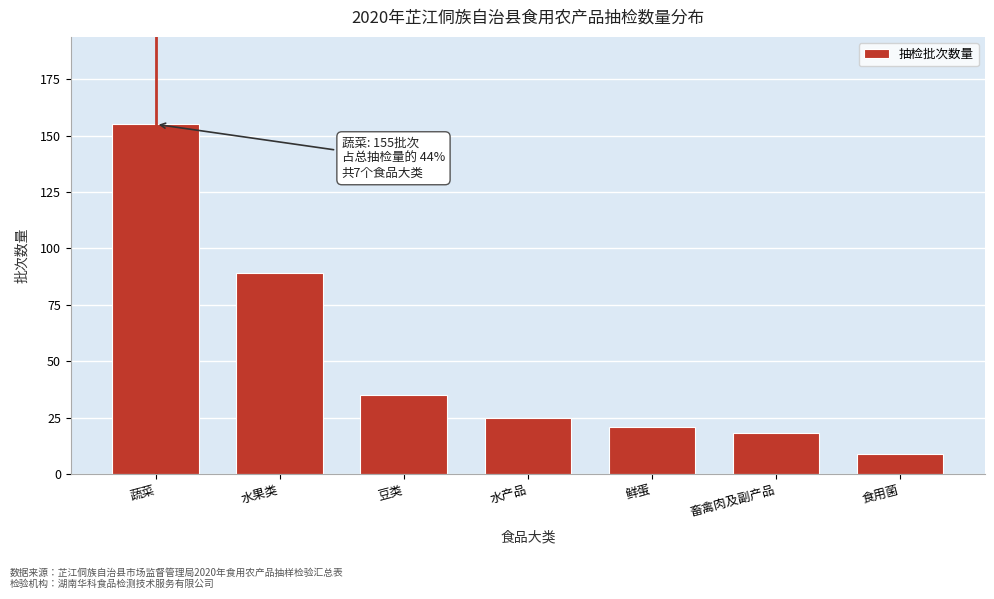

Reading left to right, what are all the values shown in this chart?

蔬菜=155	水果类=89	豆类=35	水产品=25	鲜蛋=21	畜禽肉及副产品=18	食用菌=9